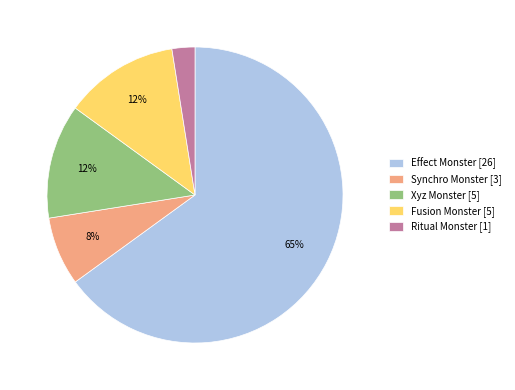

Do Fusion Monster [5] and Ritual Monster [1] together represent more than half of the pie?

No